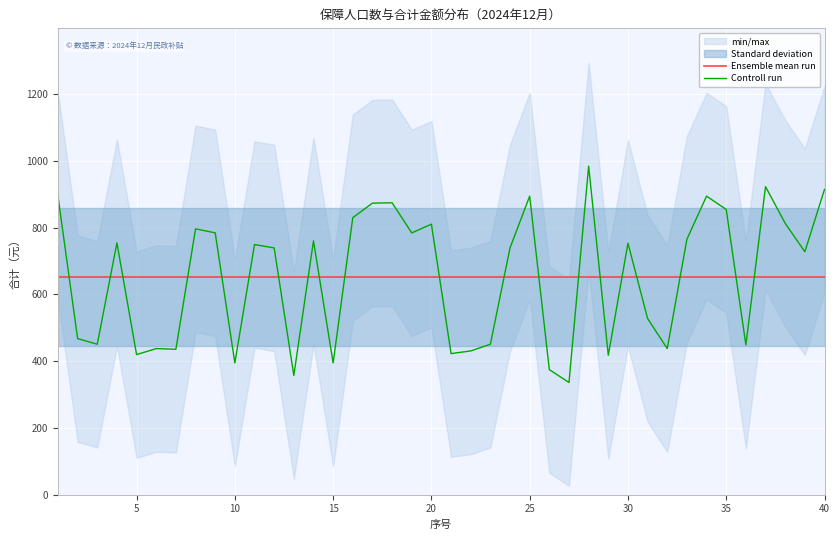

How many intersections are there between Ensemble mean run and Controll run?

20